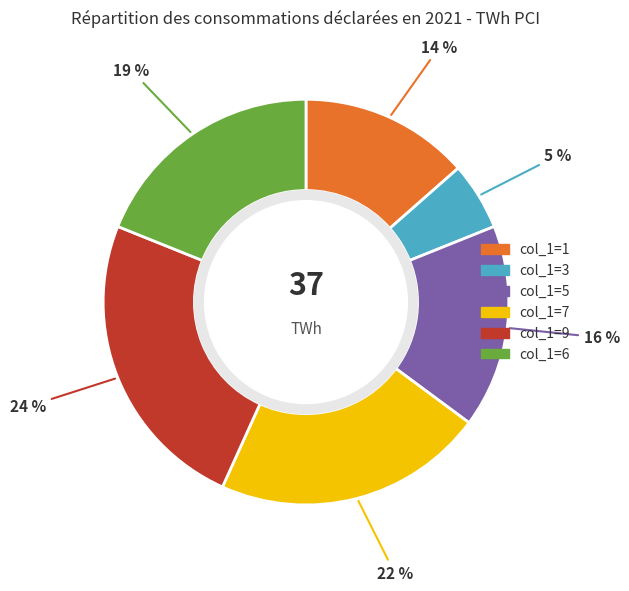

Rank the categories by value from highest to lowest.

col_1=9, col_1=7, col_1=6, col_1=5, col_1=1, col_1=3